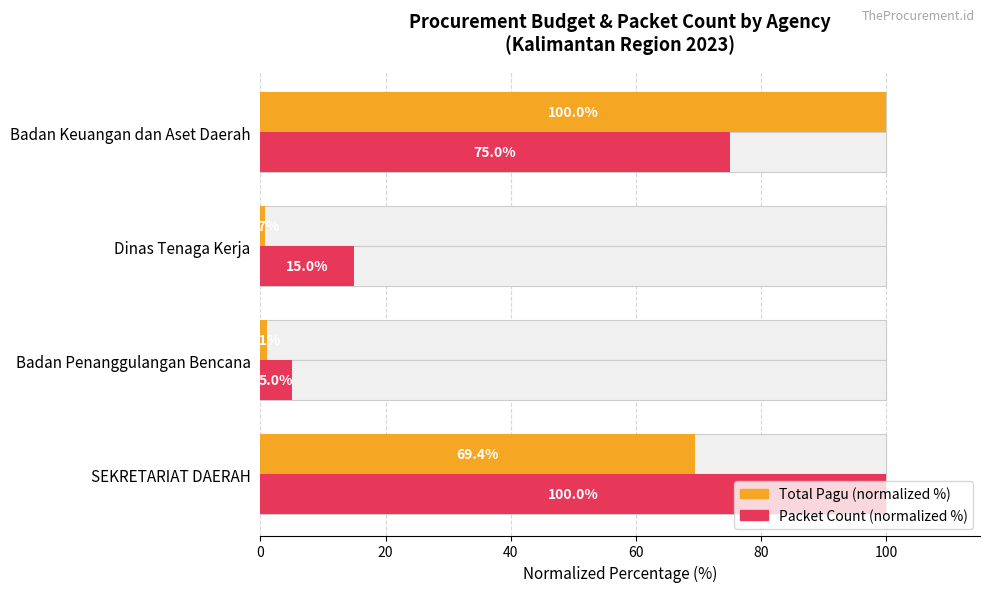

Does the chart contain stacked bars?

No